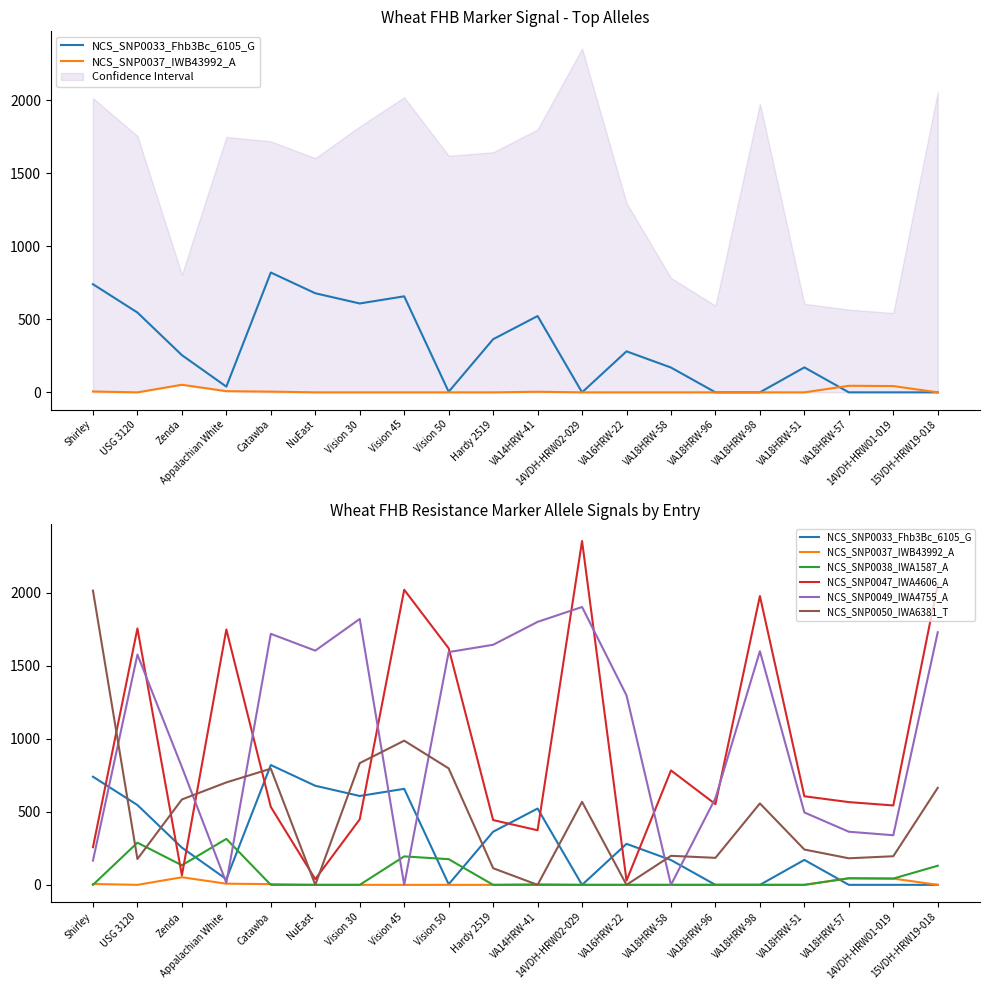

Where do NCS_SNP0049_IWA4755_A and NCS_SNP0050_IWA6381_T first cross each other?

Shirley and USG 3120